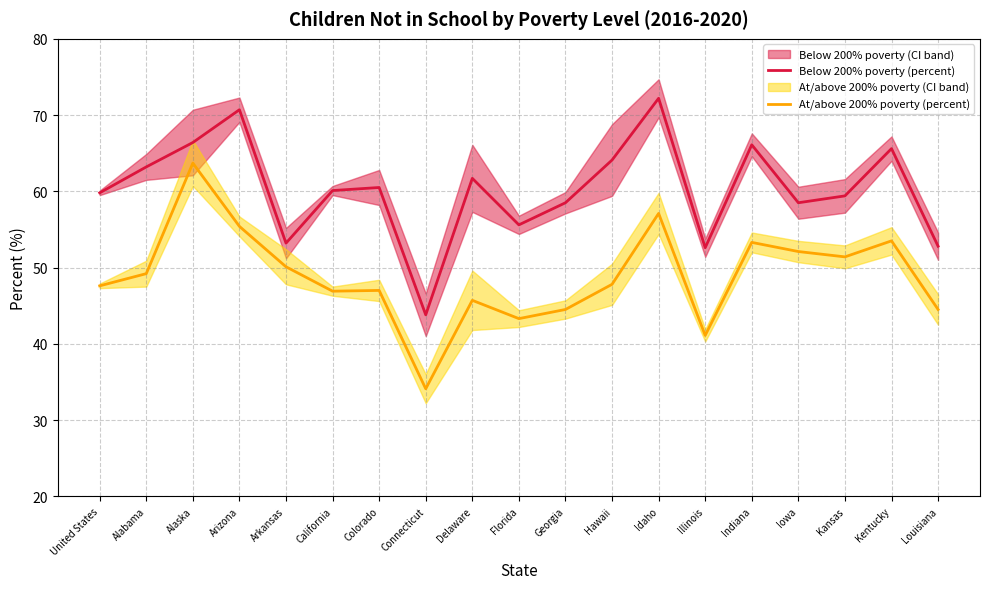

What are all the series names shown in the legend?

Below 200% poverty (percent), At/above 200% poverty (percent)